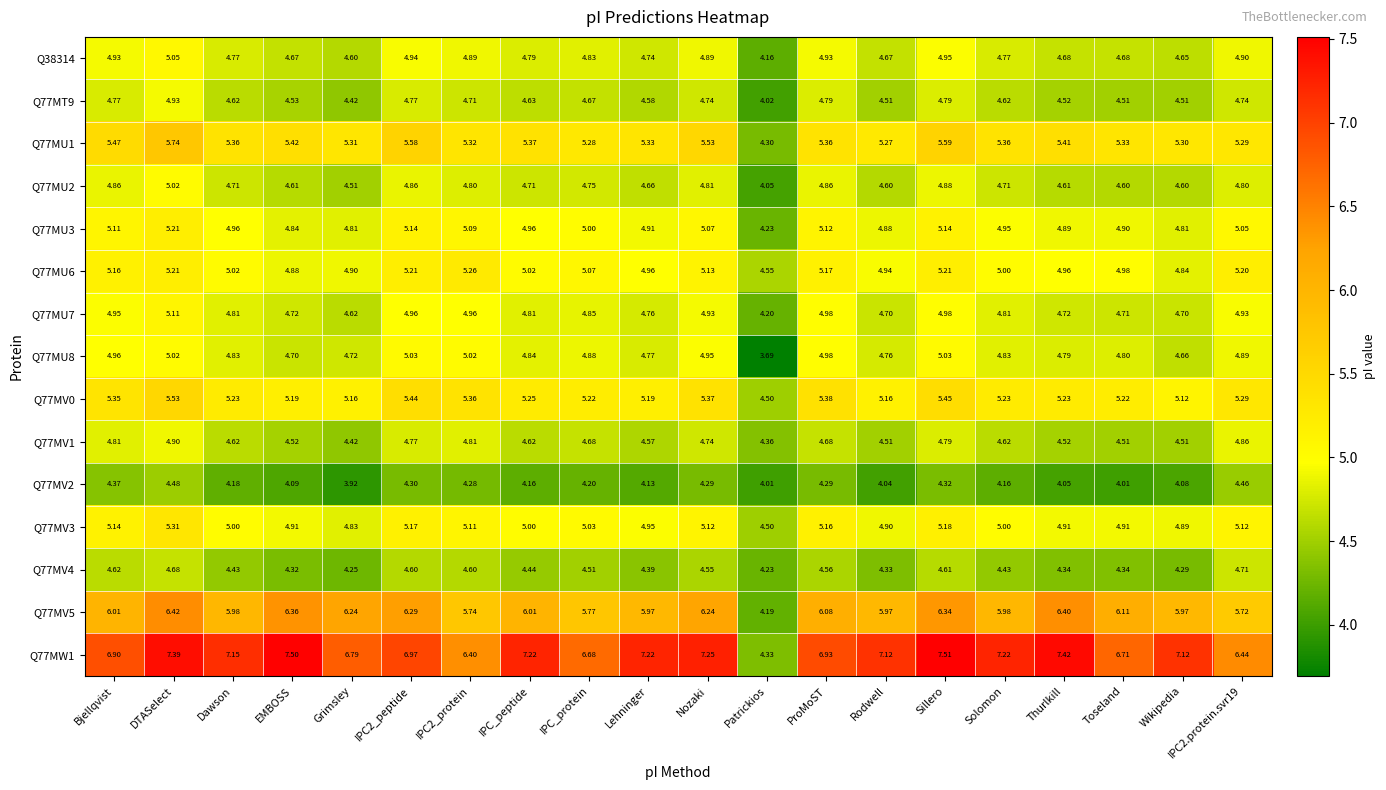

At how many categories does at least one series exceed 4?

20